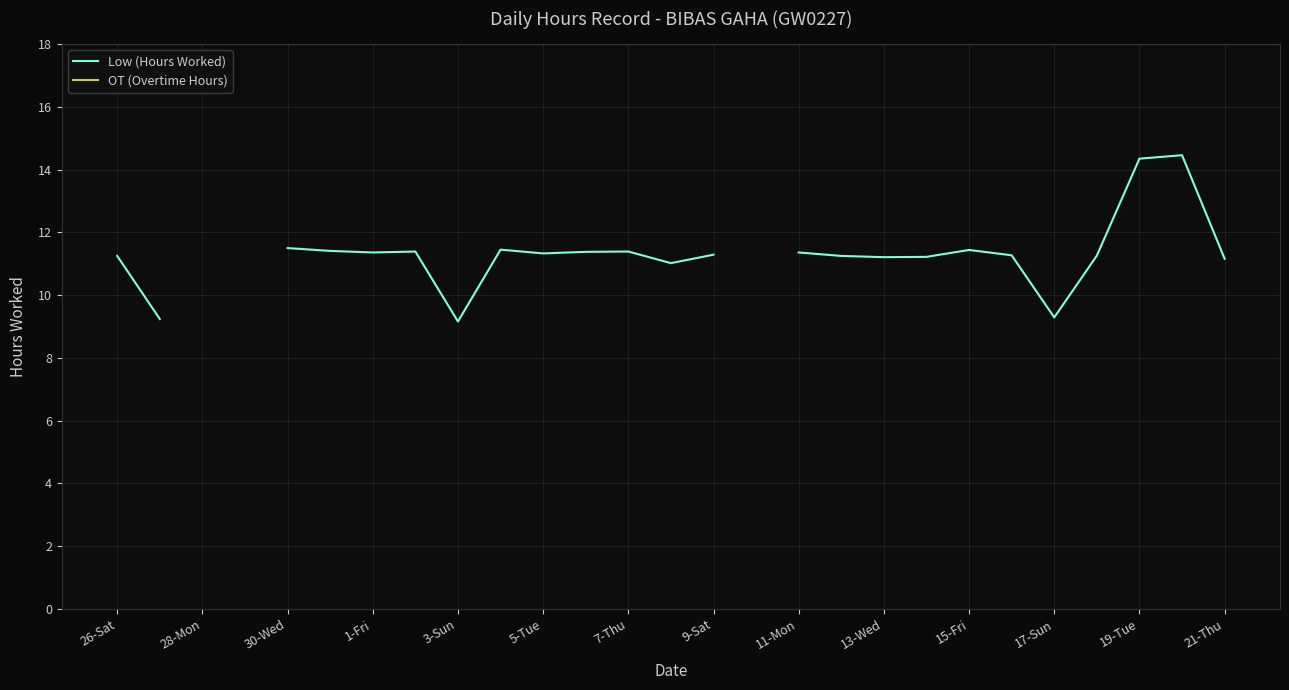

What is the greatest value displayed?

14.5